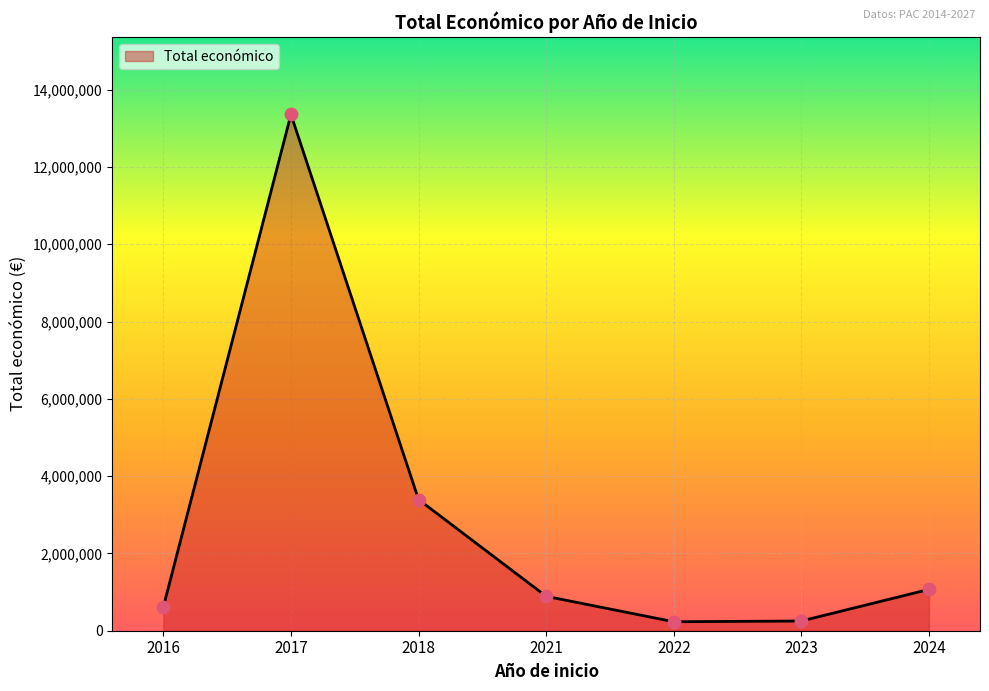

What is the ratio of the value at 2024 to the value at 2017?

0.1